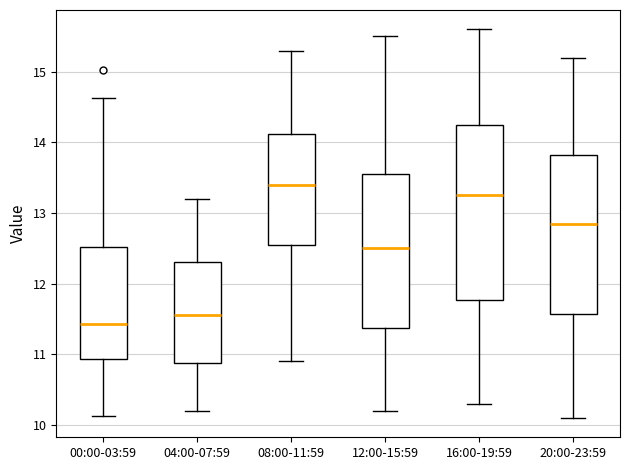

Reading left to right, read every box against the y-axis: the position of its median line, the range the box covers, and the ends of its whiskers. The values are not printed on the chart, so give them approximately, as read against the axis.

00:00-03:59: median 11.4, box 10.9 to 12.5, whiskers 10.1 to 14.6
04:00-07:59: median 11.6, box 10.9 to 12.3, whiskers 10.2 to 13.2
08:00-11:59: median 13.4, box 12.6 to 14.1, whiskers 10.9 to 15.3
12:00-15:59: median 12.5, box 11.4 to 13.6, whiskers 10.2 to 15.5
16:00-19:59: median 13.3, box 11.8 to 14.3, whiskers 10.3 to 15.6
20:00-23:59: median 12.9, box 11.6 to 13.8, whiskers 10.1 to 15.2